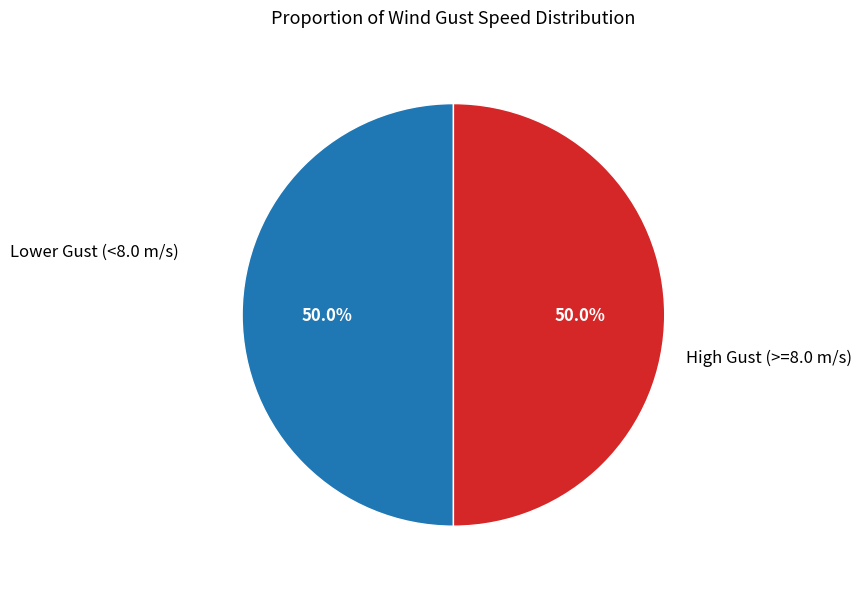

How many segments does this pie chart have?

2